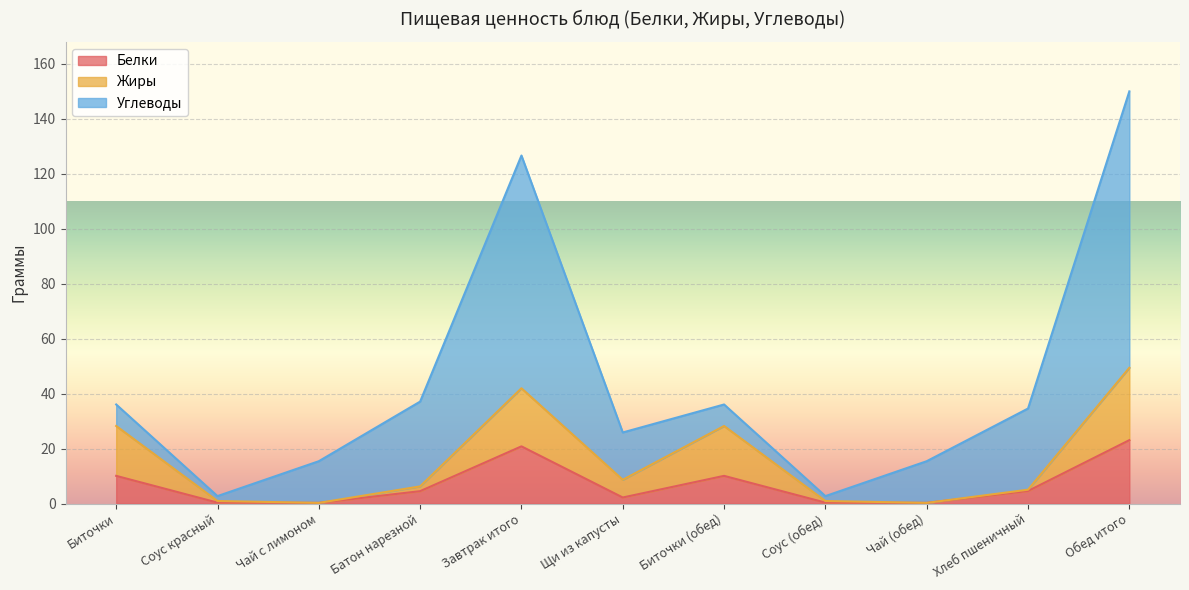

At how many categories does at least one series exceed 21?

4